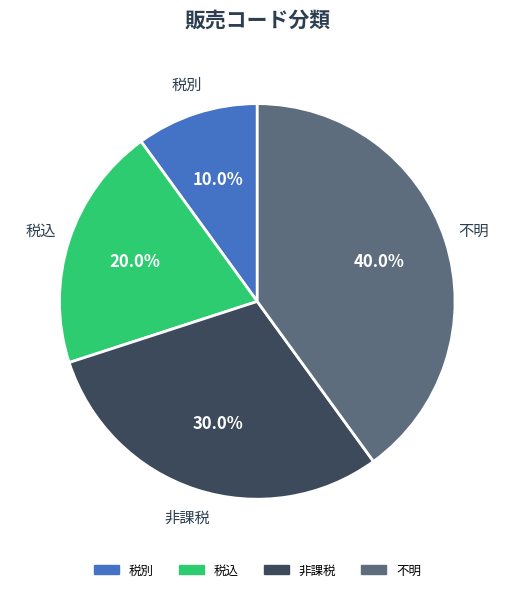

Do 不明 and 非課税 together represent more than half of the pie?

Yes